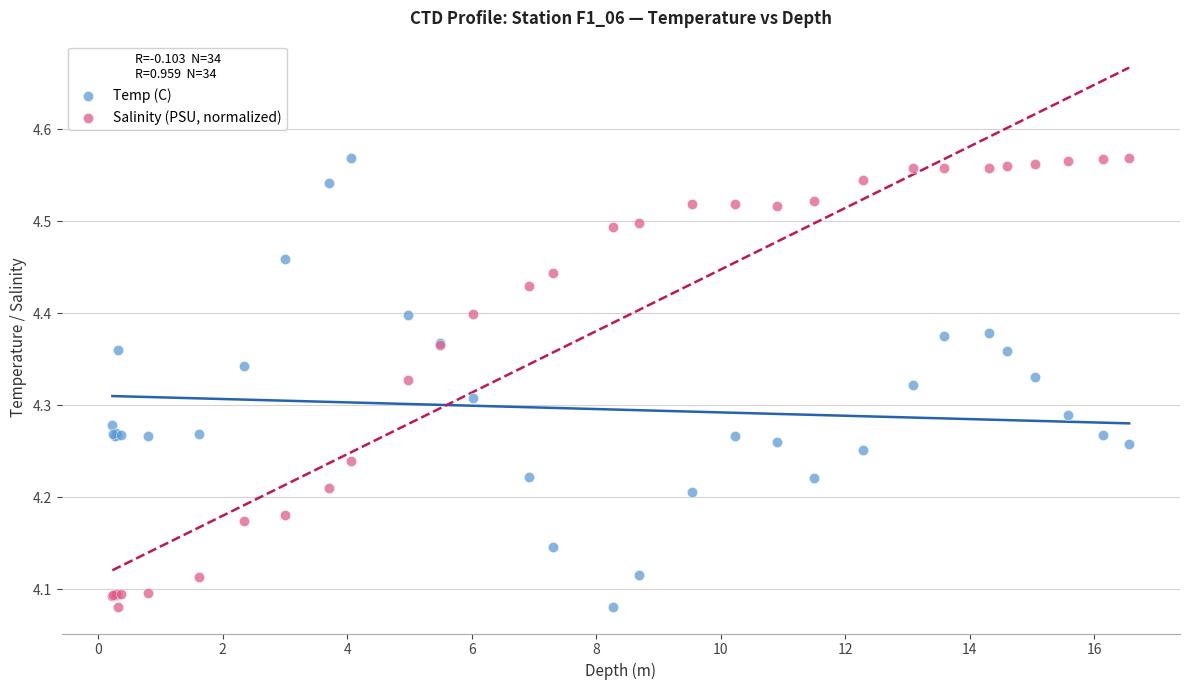

What is the X range (max minus min) for the scatter plot?

16.3